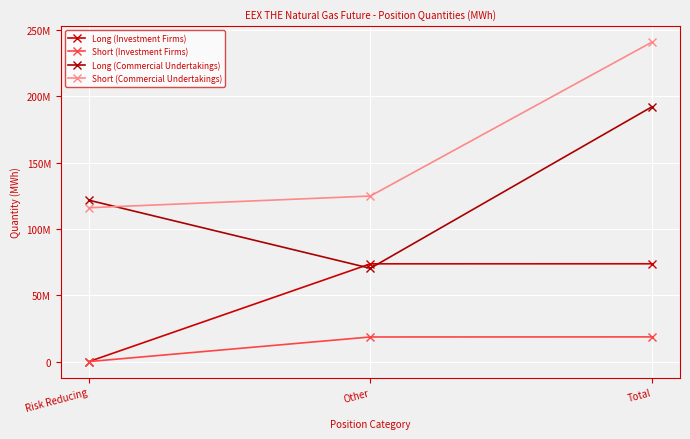

The value of Short (Investment Firms) at Total is 7722708. True or false?

False